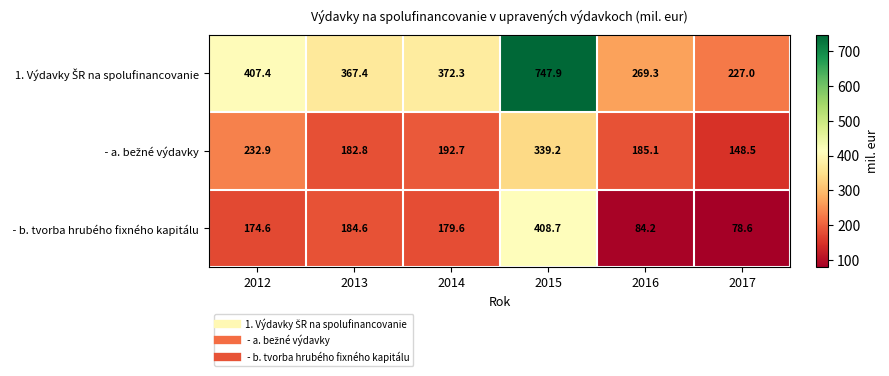

What is the difference between the highest and lowest values at 2017?

148.4